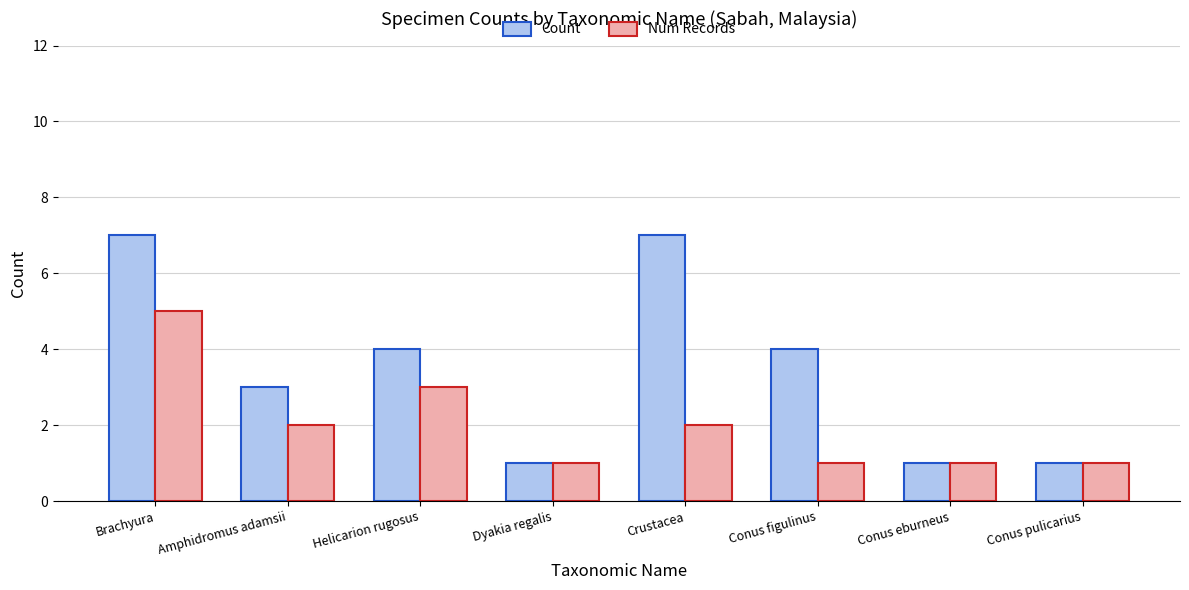

Are the bars grouped side by side (vs. stacked)?

Yes